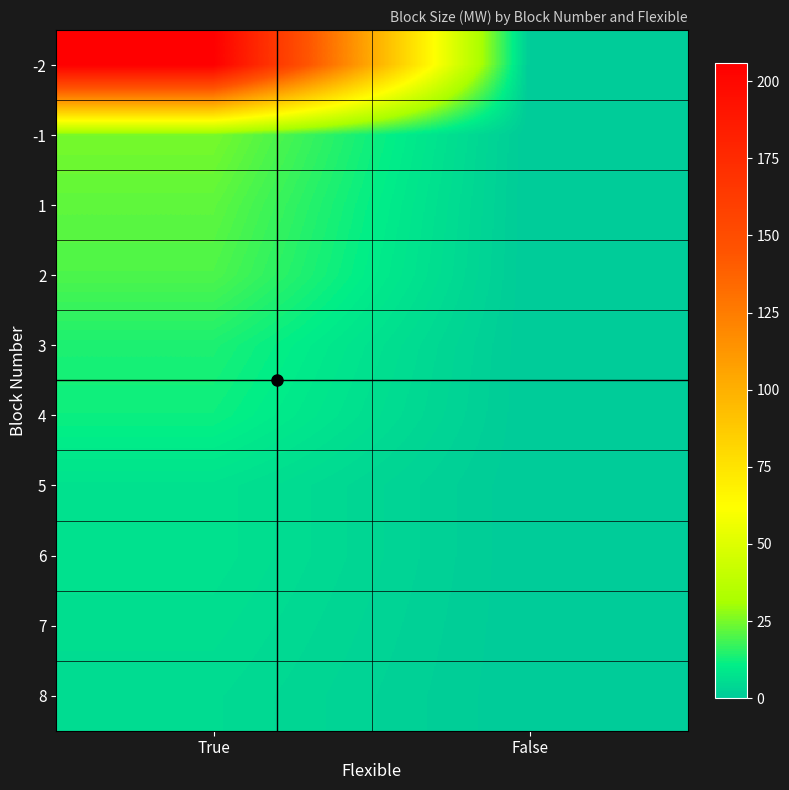

At how many categories does at least one series exceed 105?

1